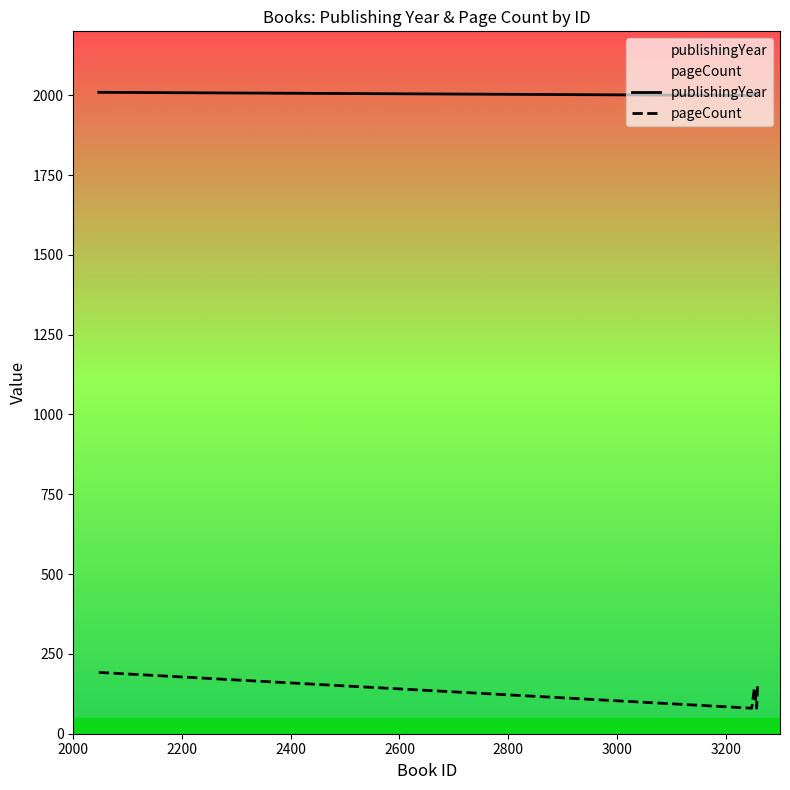

Count the publishingYear values in the range 2002 to 2007.

3